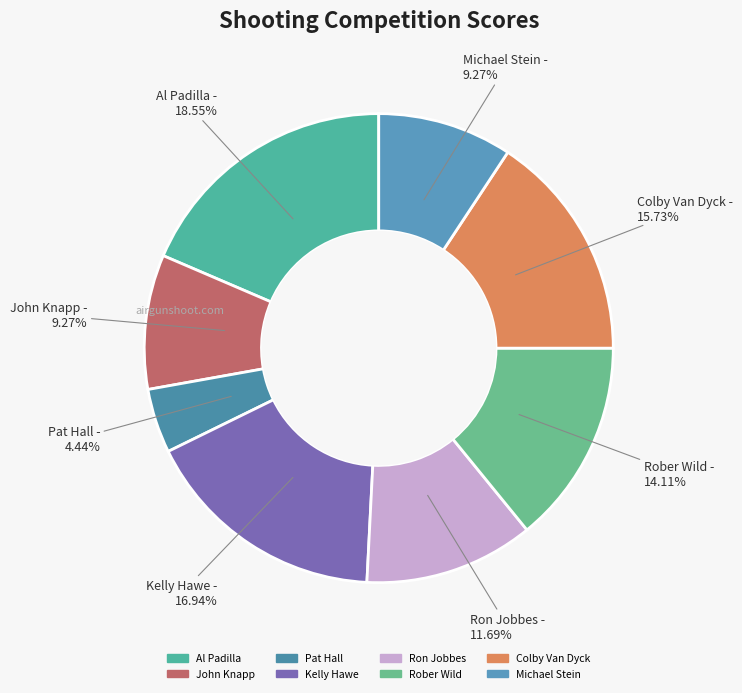

To the nearest percent, what portion does Michael Stein represent?

9%